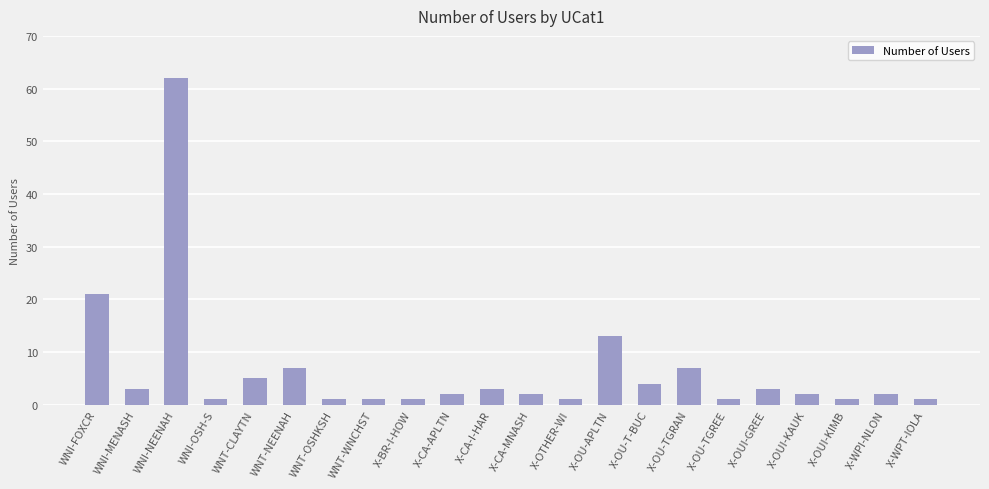

What is the approximate value at WNI-FOXCR?

21